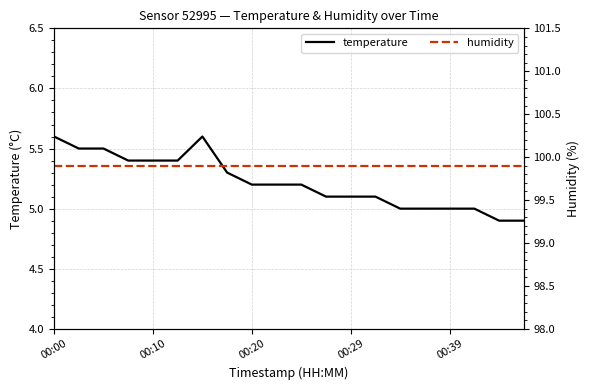

At which category does temperature reach its first local peak?

6